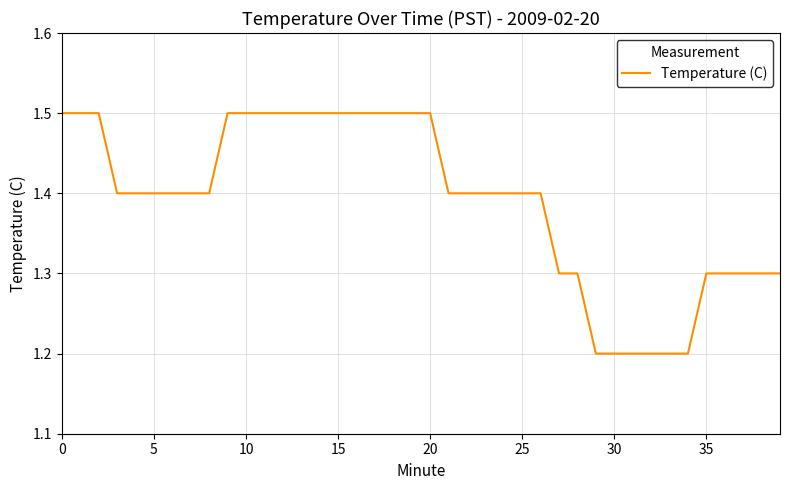

What is the average value?

1.4